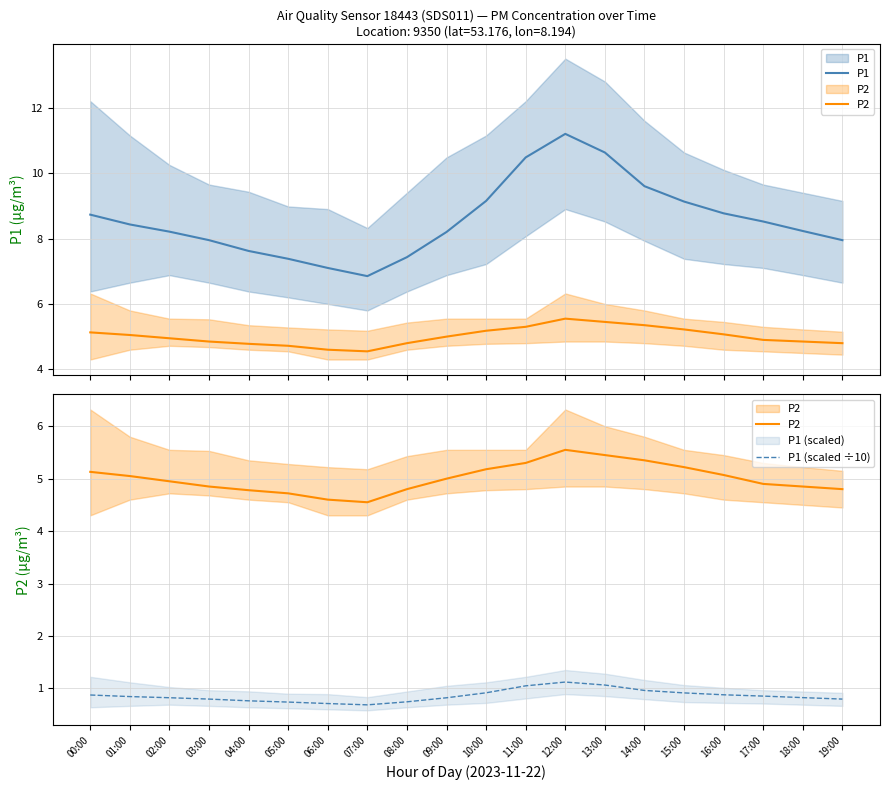

What is the sum of the P1 values at 07:00 and 02:00?

15.1